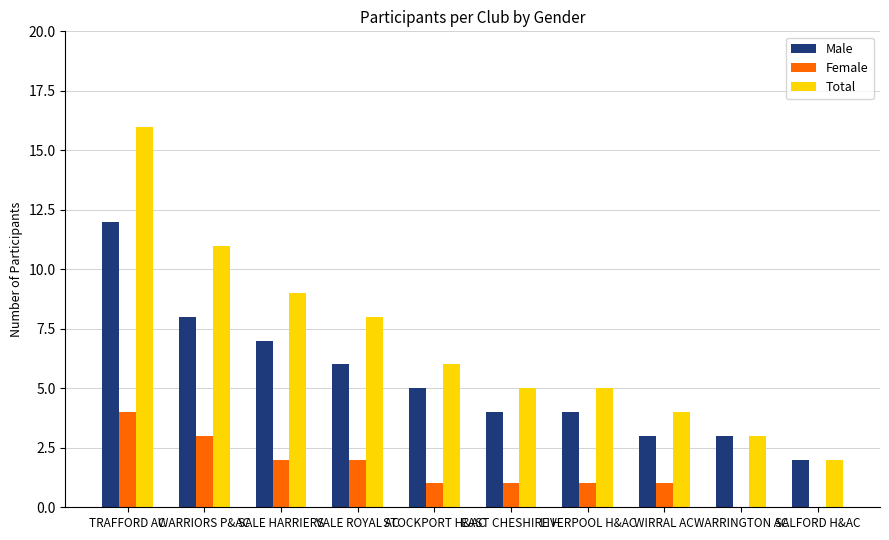

Where does the Female series first go above 1?

TRAFFORD AC